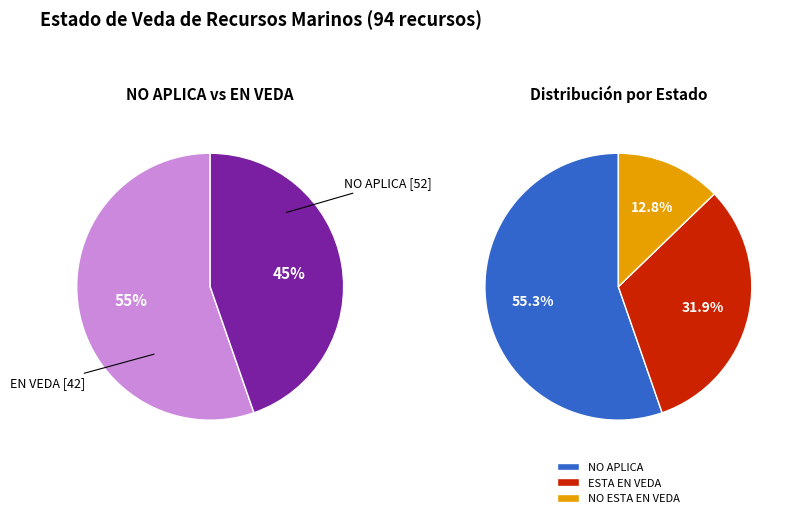

Approximately how many times larger is the value at NO ESTA EN VEDA compared to NO APLICA?

0.2